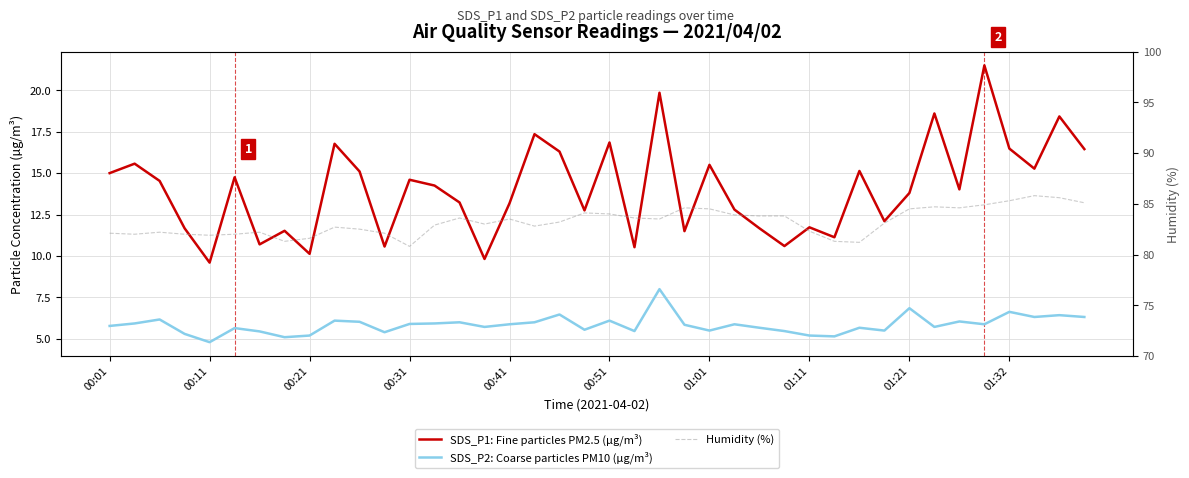

How many interior local peaks does the SDS_P2: Coarse particles PM10 (µg/m³) series have?

13